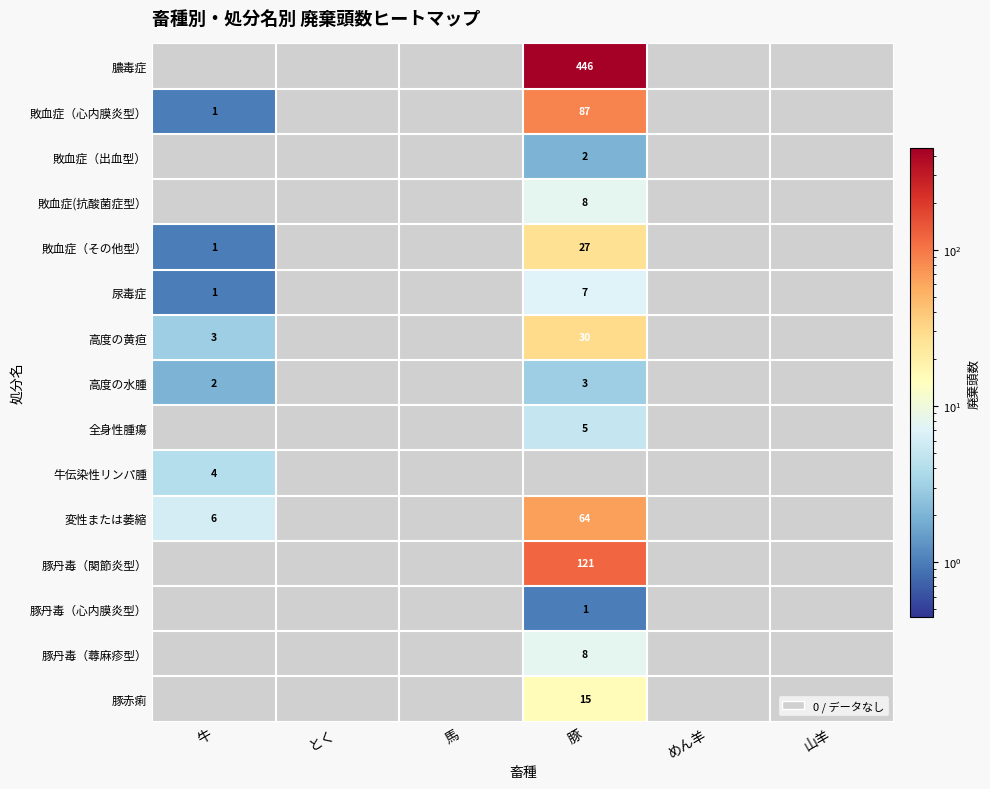

What is the average value of the 全身性腫瘍 series?

1